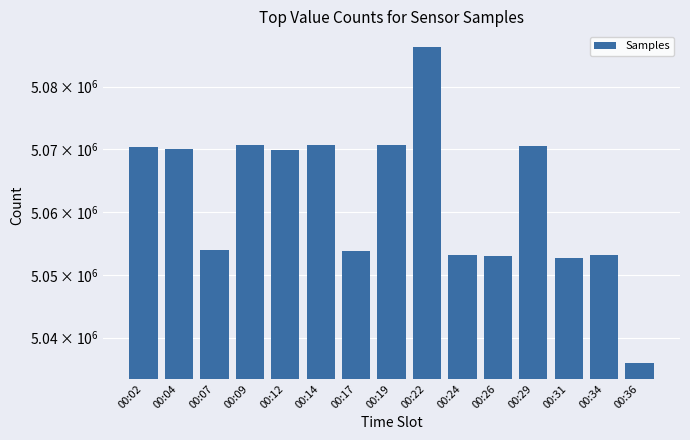

Reading right to left, what are all the values shown in this chart?

5035989	5053176	5052649	5070523	5053031	5053199	5086323	5070706	5053786	5070610	5069918	5070748	5053913	5070099	5070334